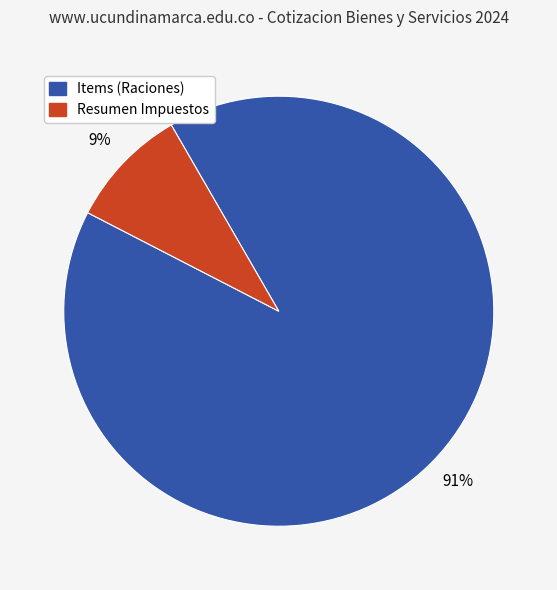

To the nearest percent, what is the difference between the largest and smallest slice percentages?

82%